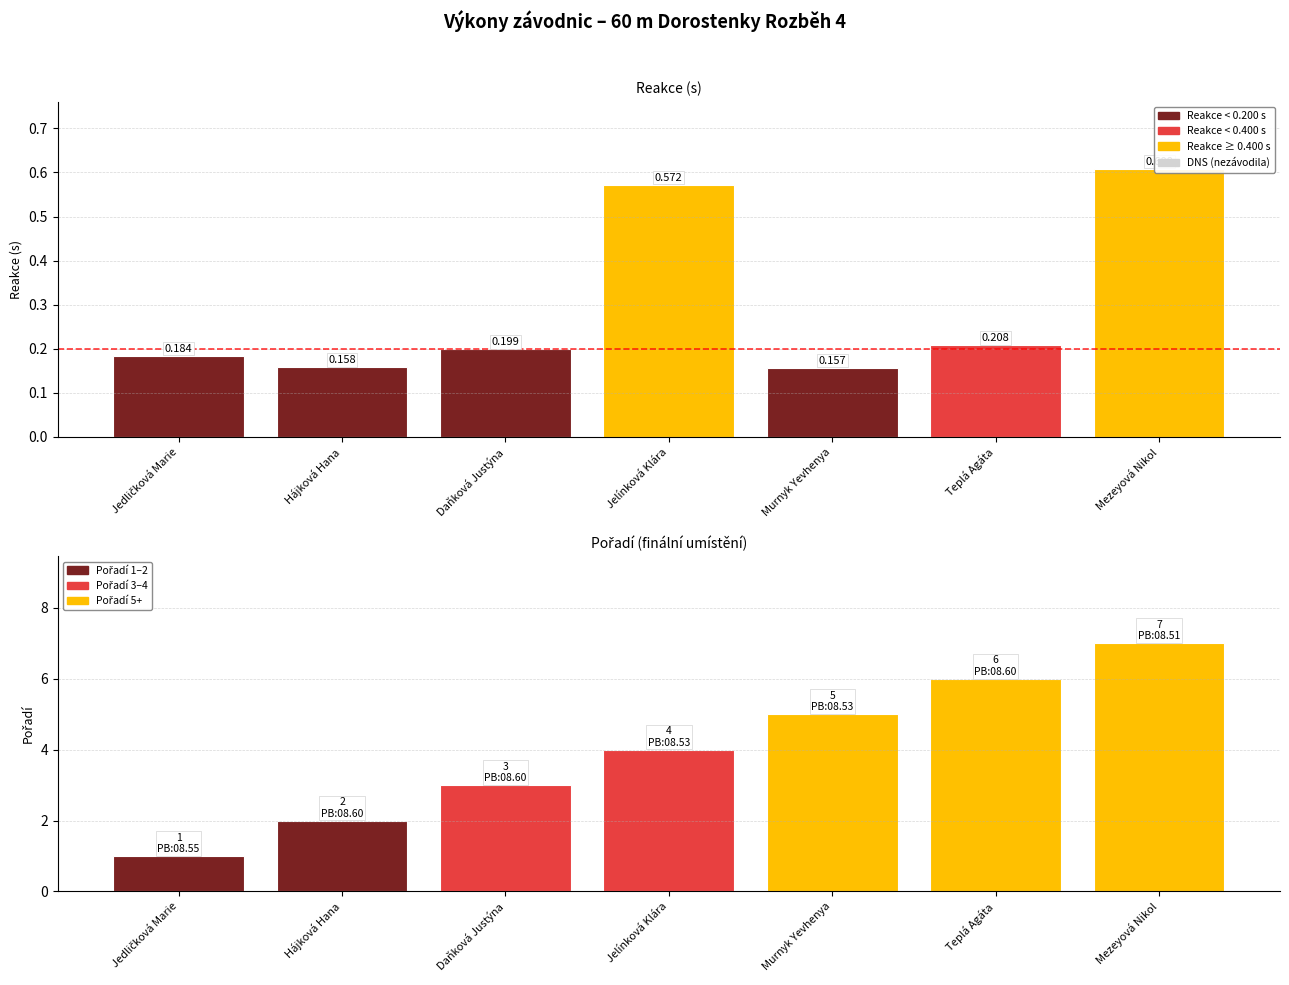

What is the average value of the Reakce series?

0.3